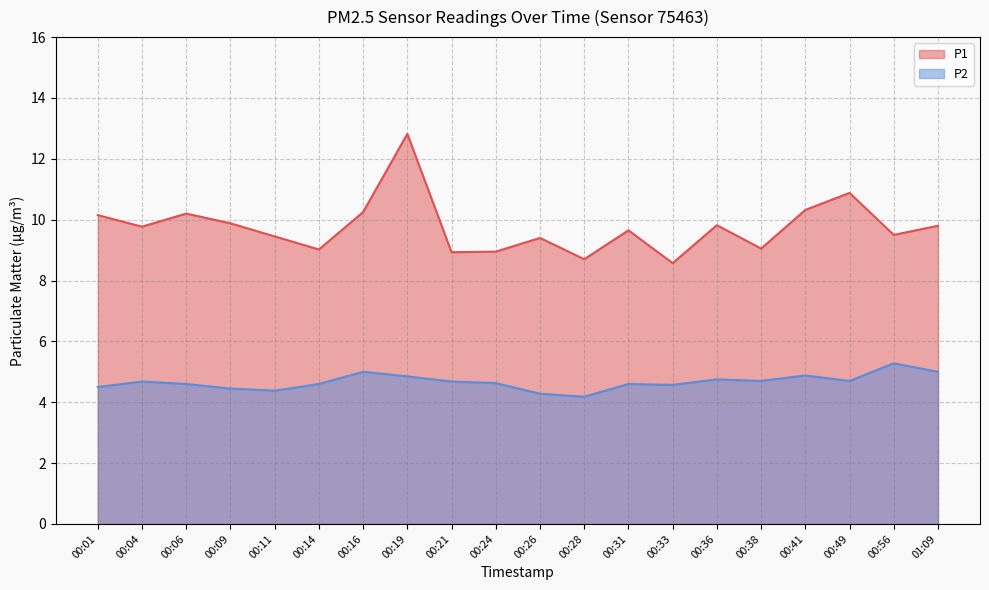

True or false: P1 has a value of 9.7 at 00:31.

True